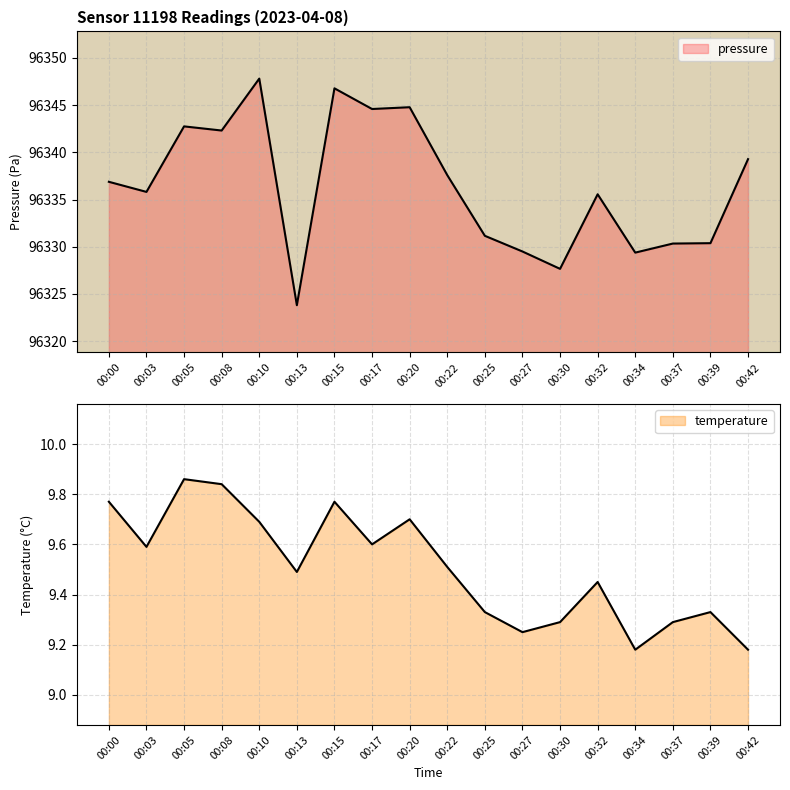

Where is temperature nearest to the value 9?

00:34